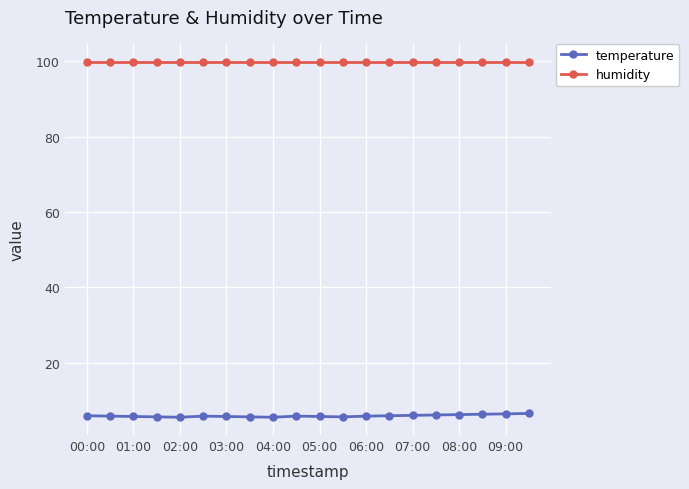

Which series has the largest total across all categories?

humidity